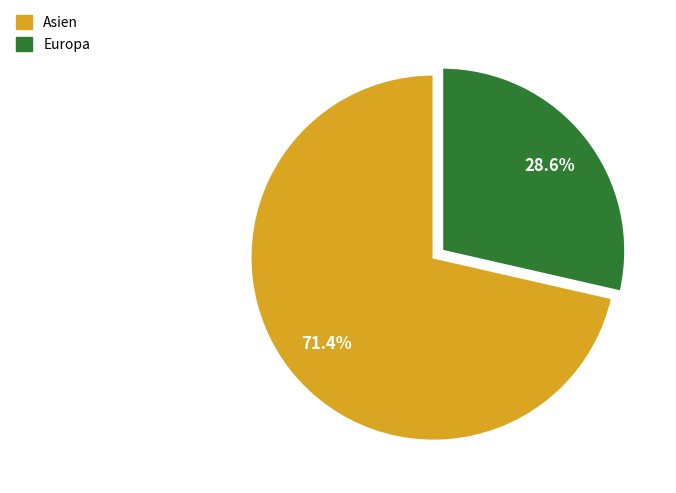

Is there any slice that represents more than half of the pie?

Yes